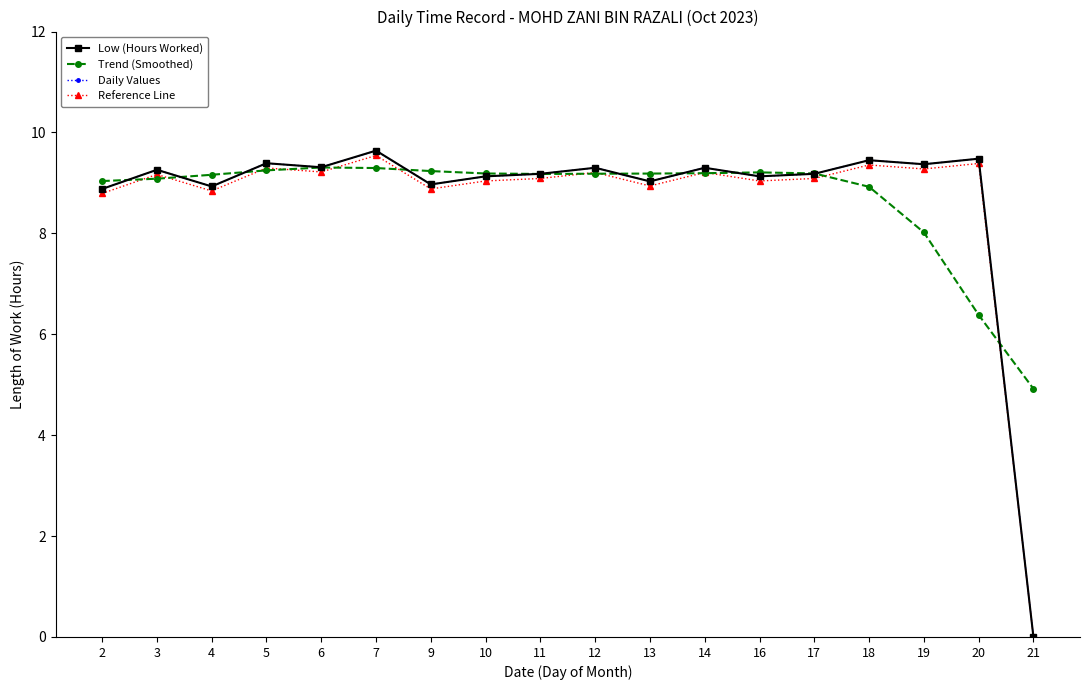

Where is Daily Values nearest to the value 4?

21